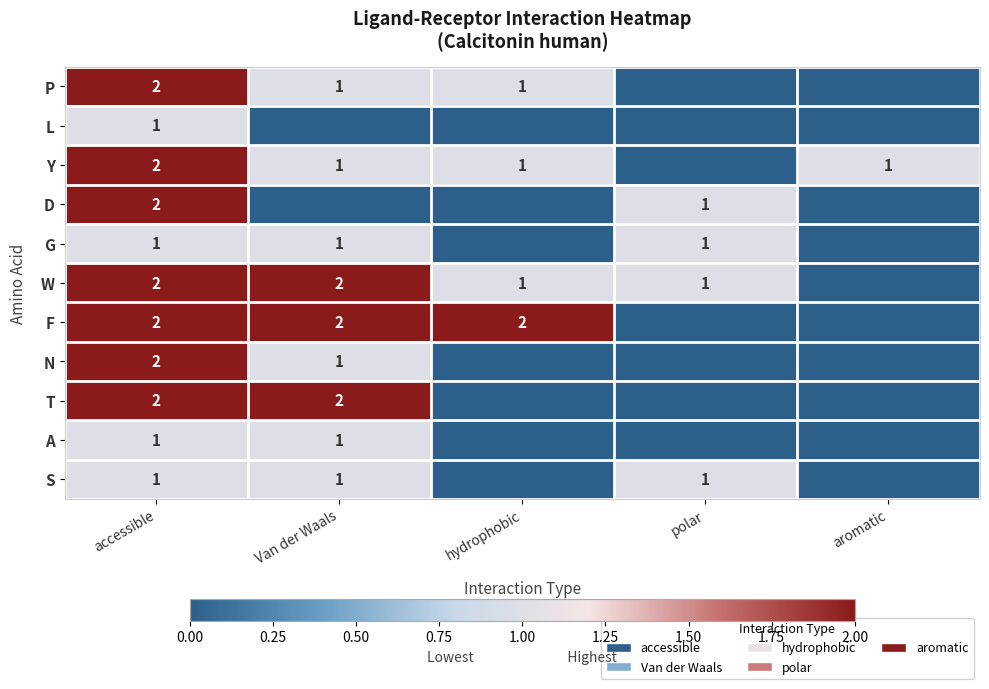

True or false: Y has a value of 1 at Van der Waals.

True